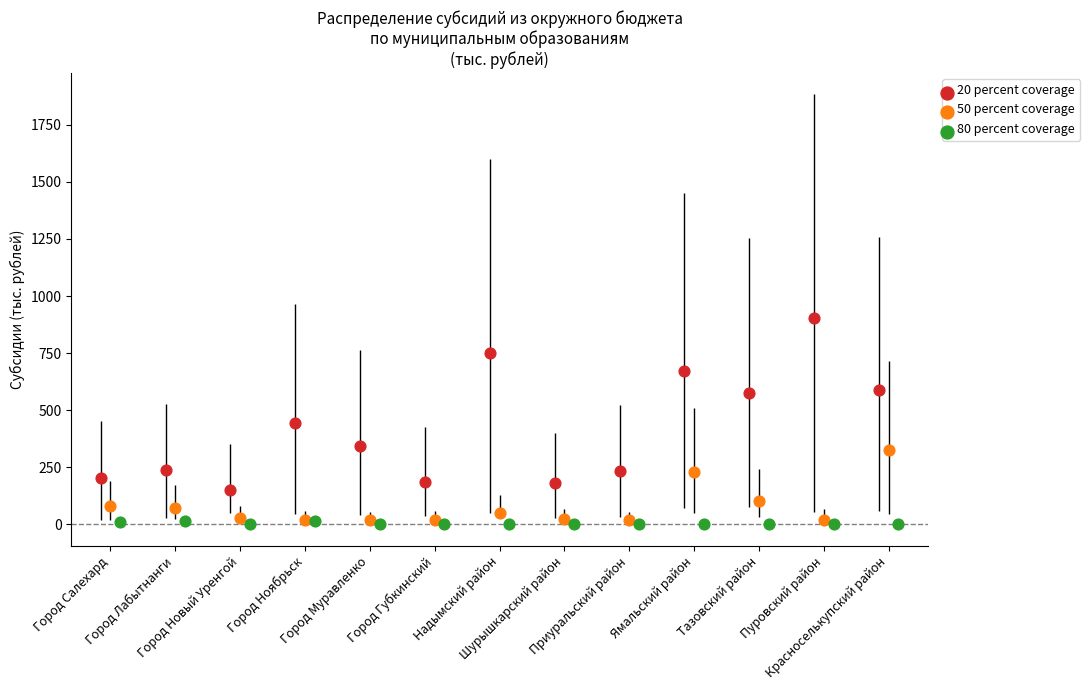

Which series has the largest total across all categories?

20 percent coverage